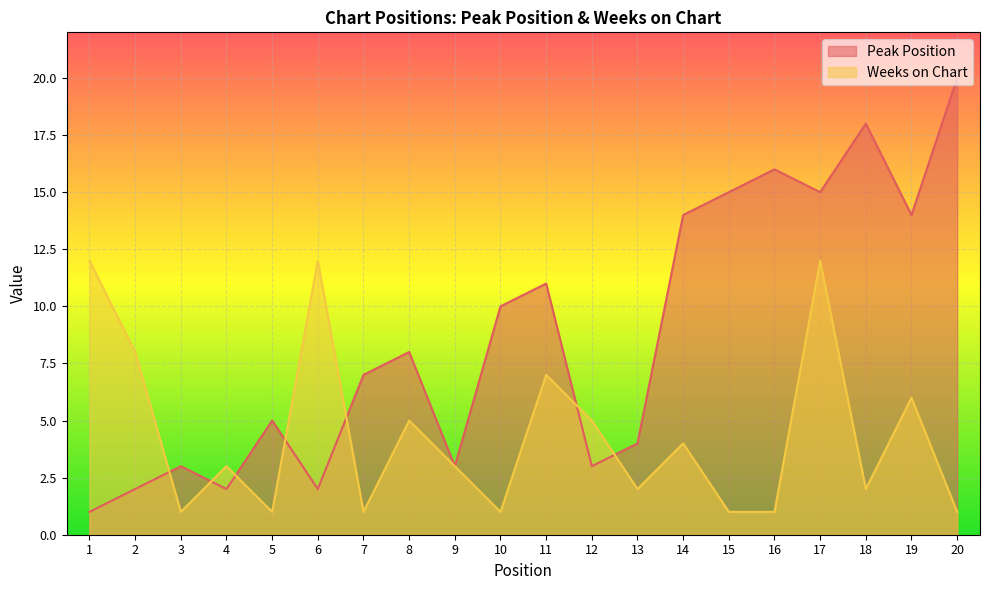

List the series in order of their peak value, lowest first.

Weeks on Chart, Peak Position